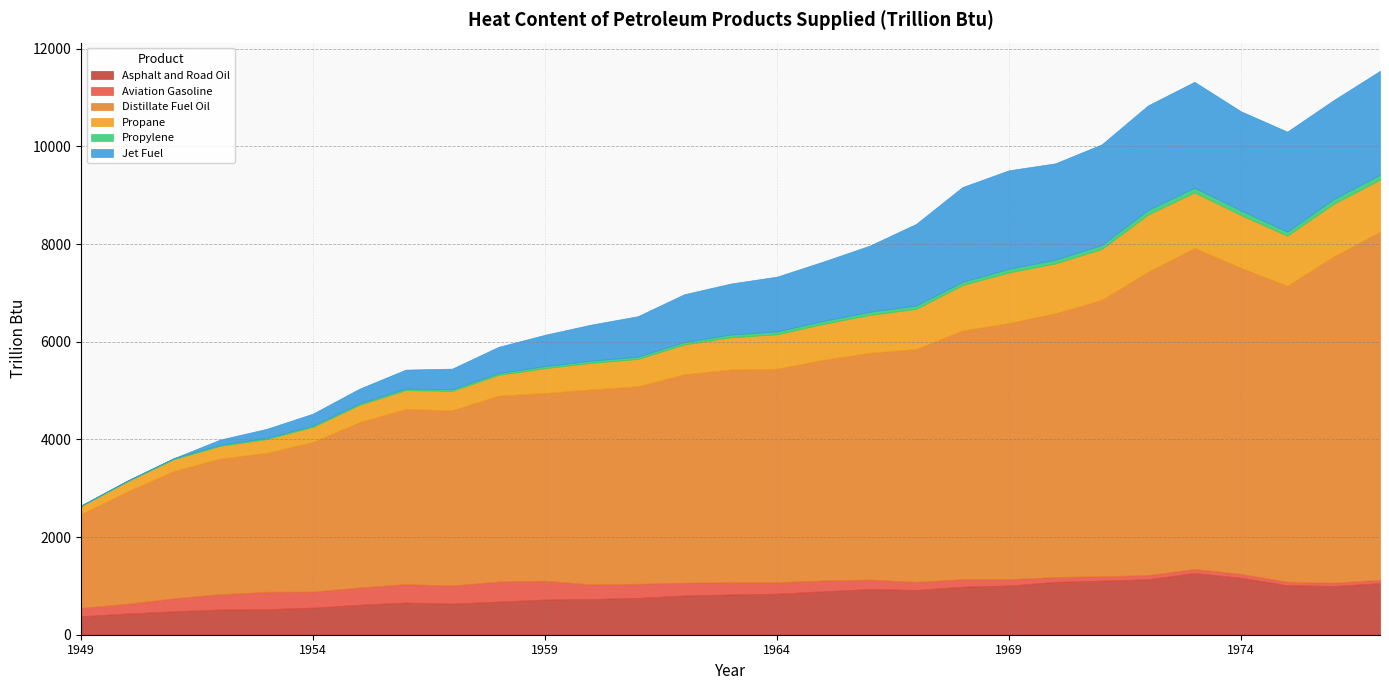

True or false: Distillate Fuel Oil and Jet Fuel cross at least once.

False